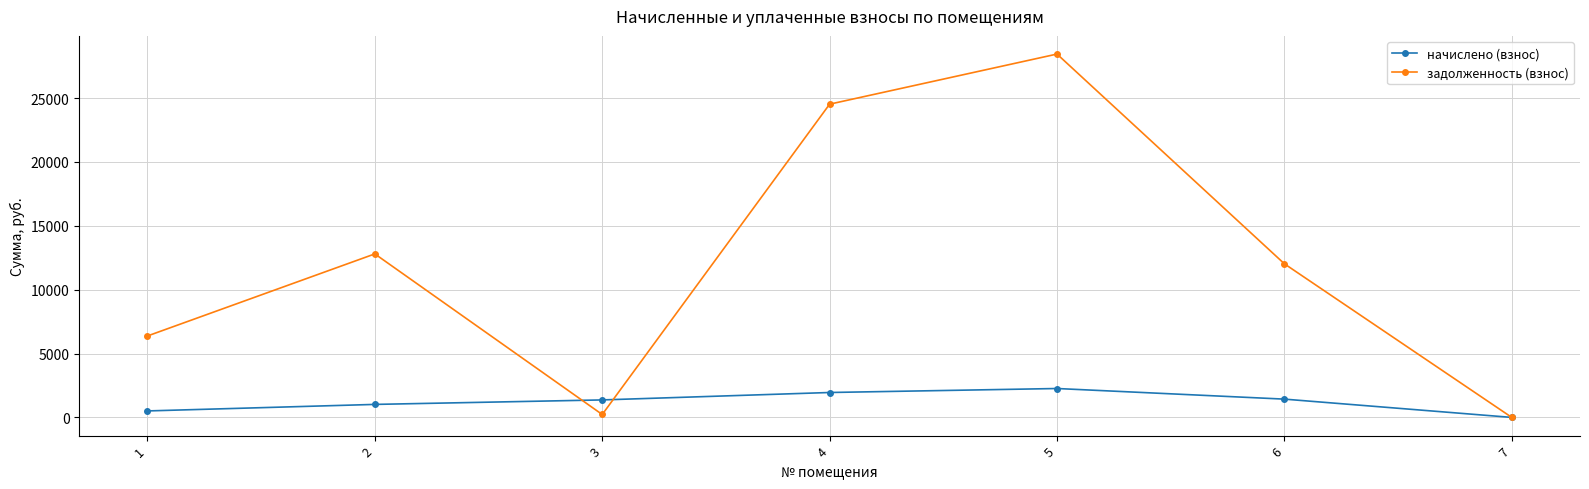

Is it true that задолженность (взнос) equals 18609.5 at 7?

False